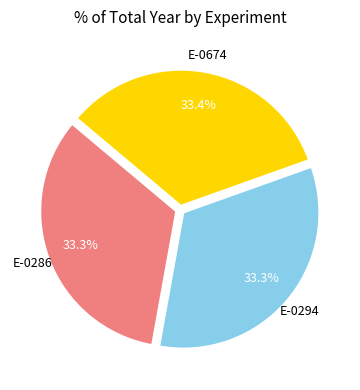

Is there any slice that represents more than half of the pie?

No